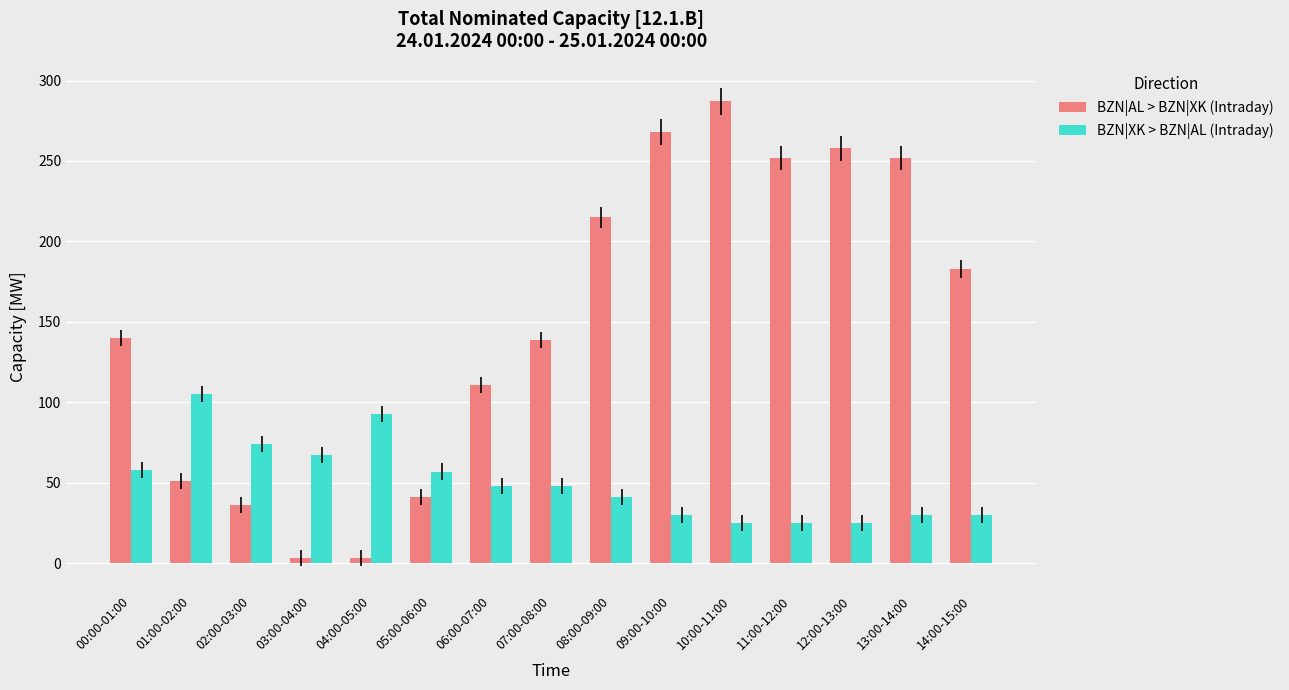

What is the maximum value shown in the chart?

287